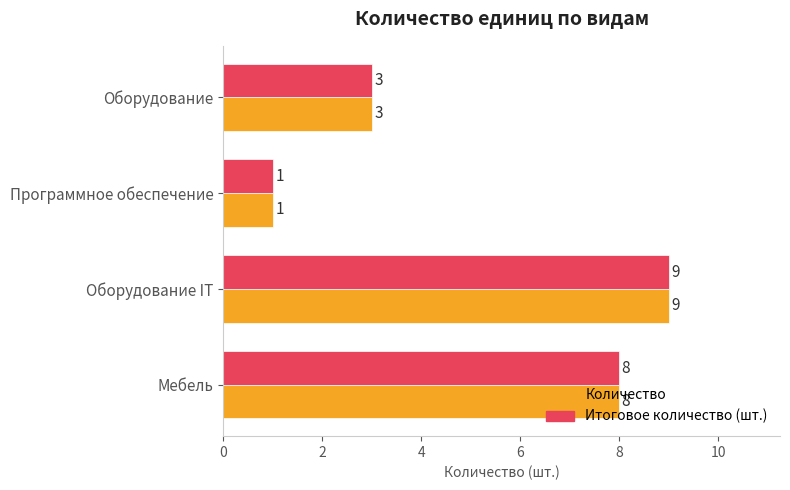

Count the Итоговое количество (шт.) values in the range 3 to 9.

3